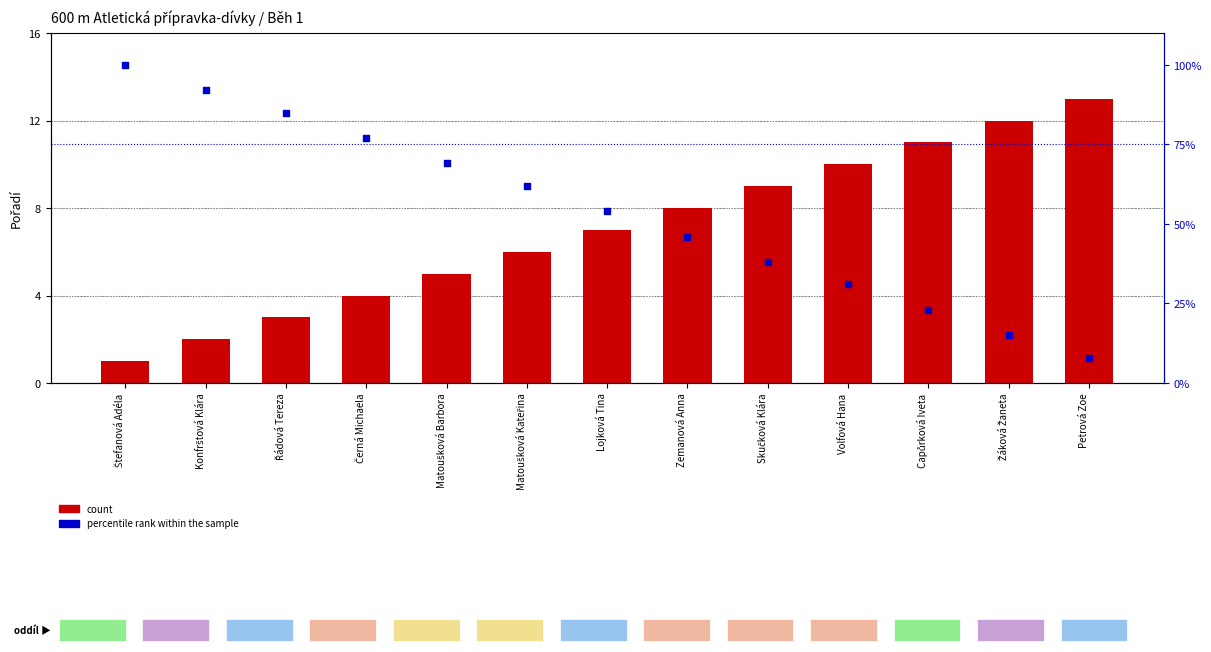

Is the value of count at Žáková Žaneta greater than the value of percentile rank within the sample at Konfrštová Klára?

No